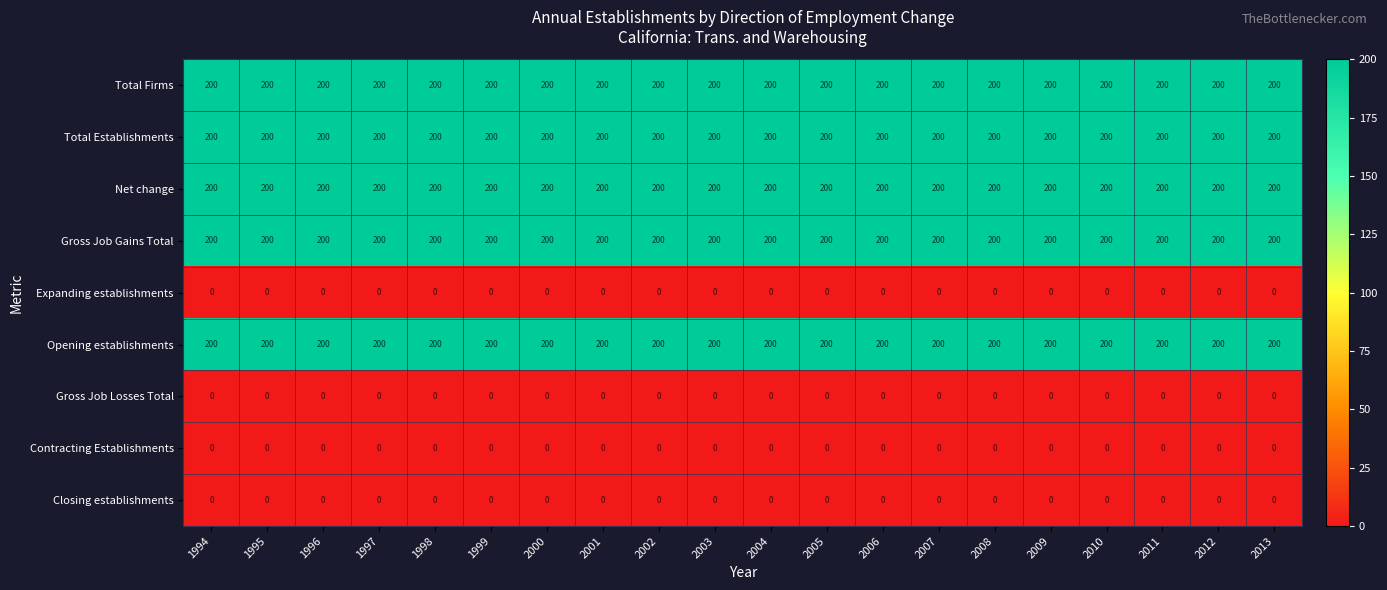

True or false: Contracting Establishments has a value of 0 at 2001.

True